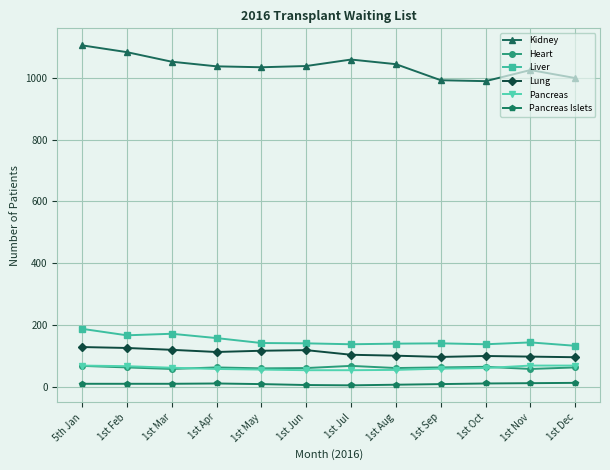

What is the label of the 4th point from the left?

1st Apr